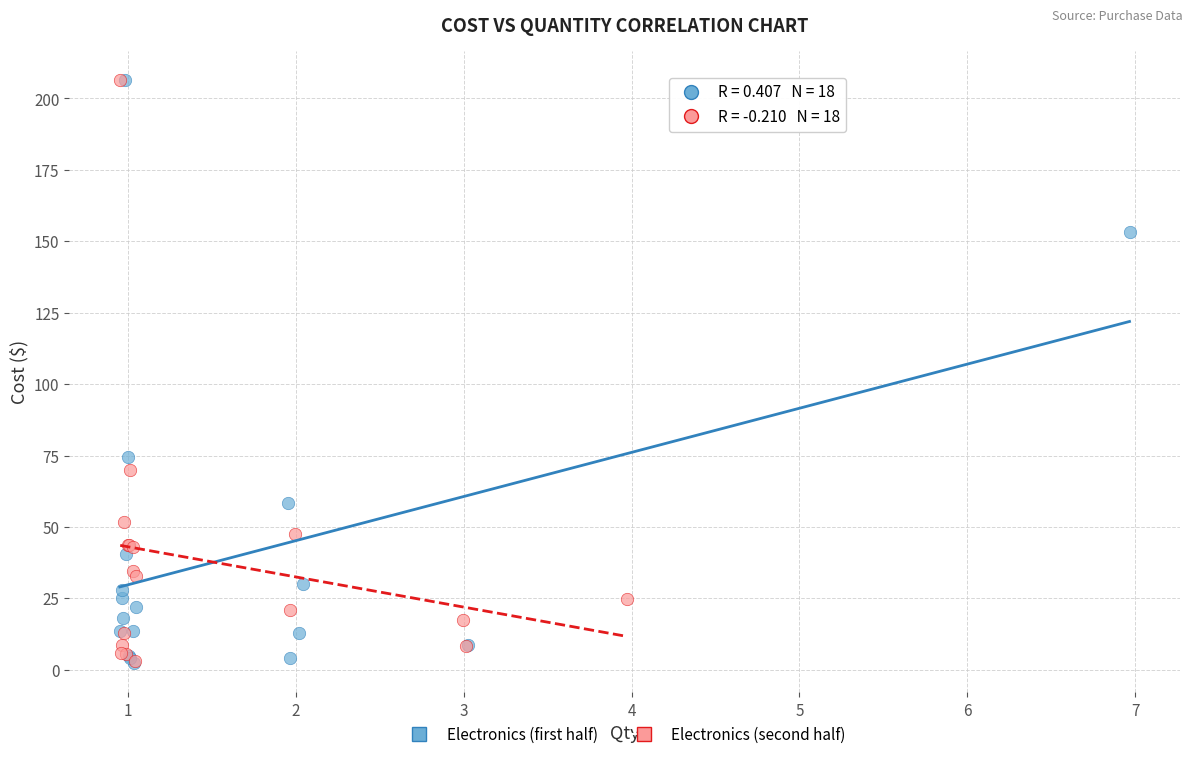

What are all the series names shown in the legend?

Electronics (first half), Electronics (second half)